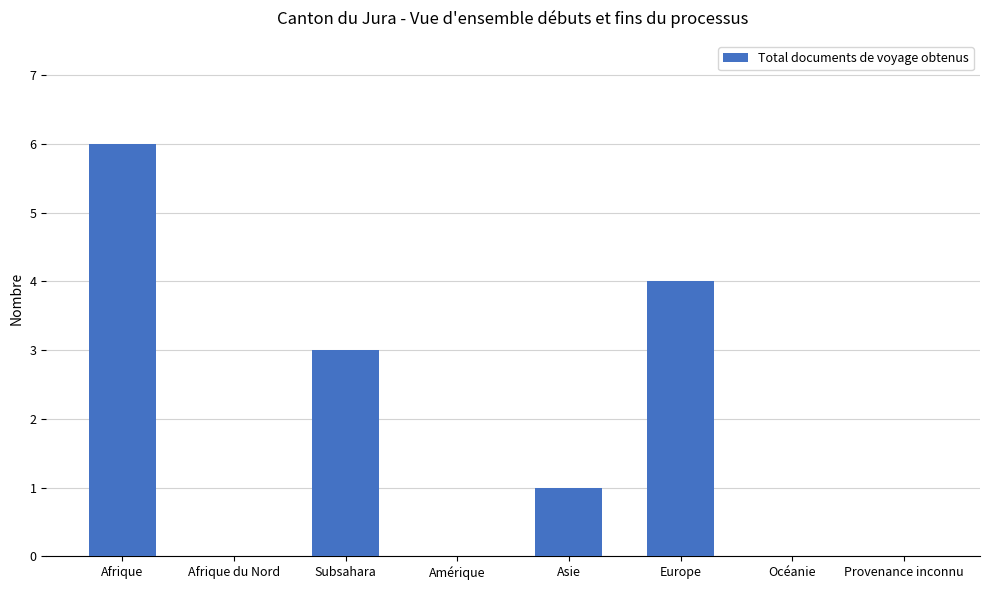

What is the change in value from Subsahara to Amérique?

-3